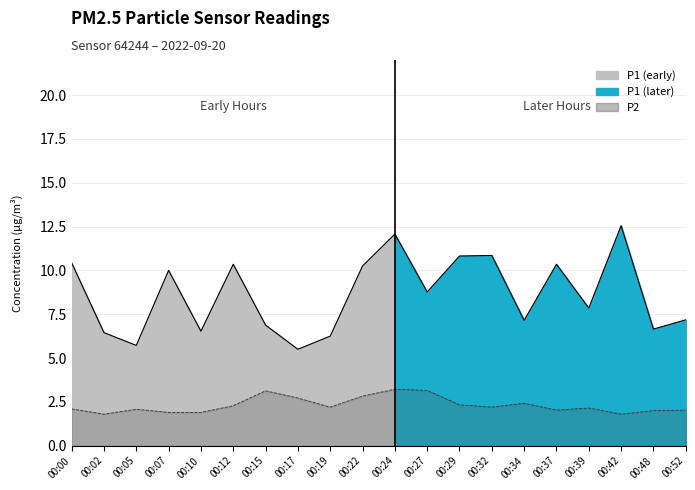

Which has a higher value, 00:34 or 00:07?

00:34